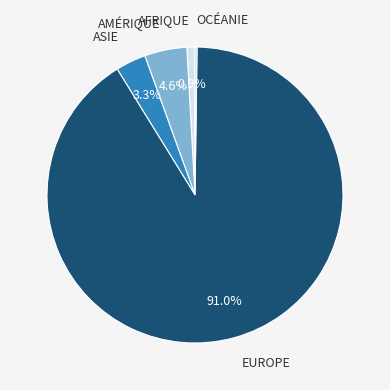

Is there a majority slice in this chart?

Yes